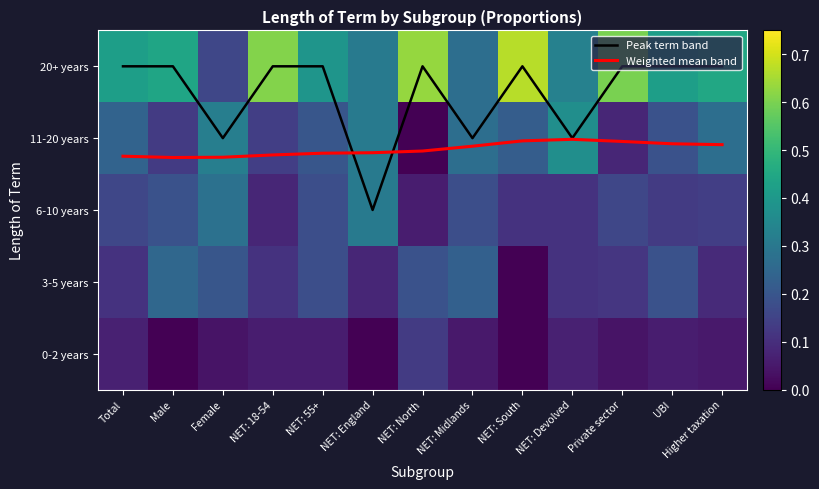

At which category is the sum across all series the highest?

NET: South